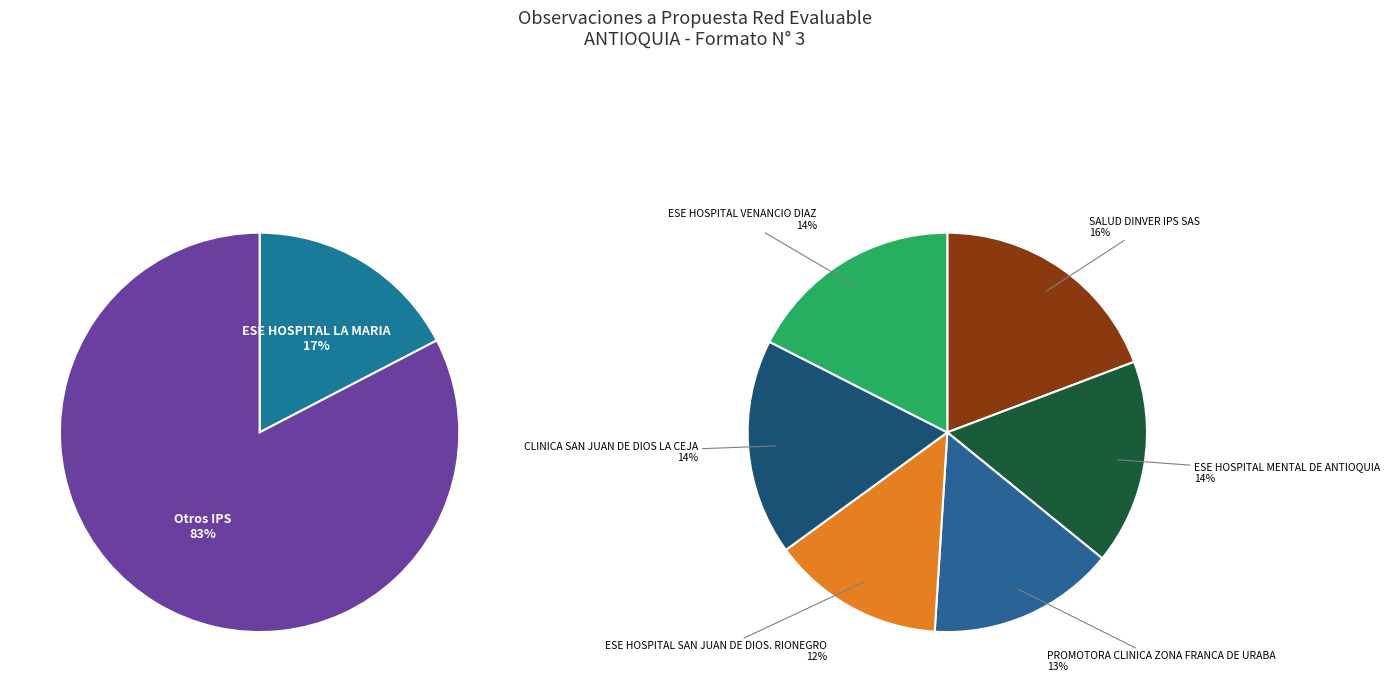

Does any single category account for the majority?

No